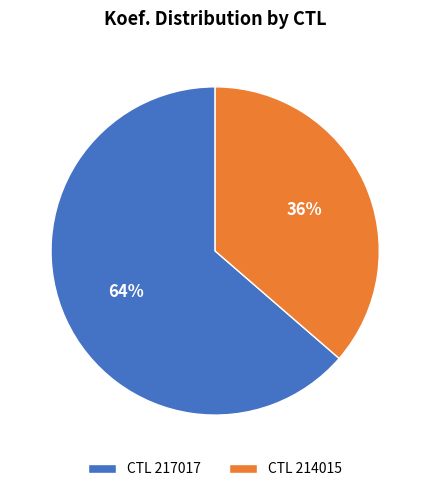

Which has a higher value, CTL 217017 or CTL 214015?

CTL 217017